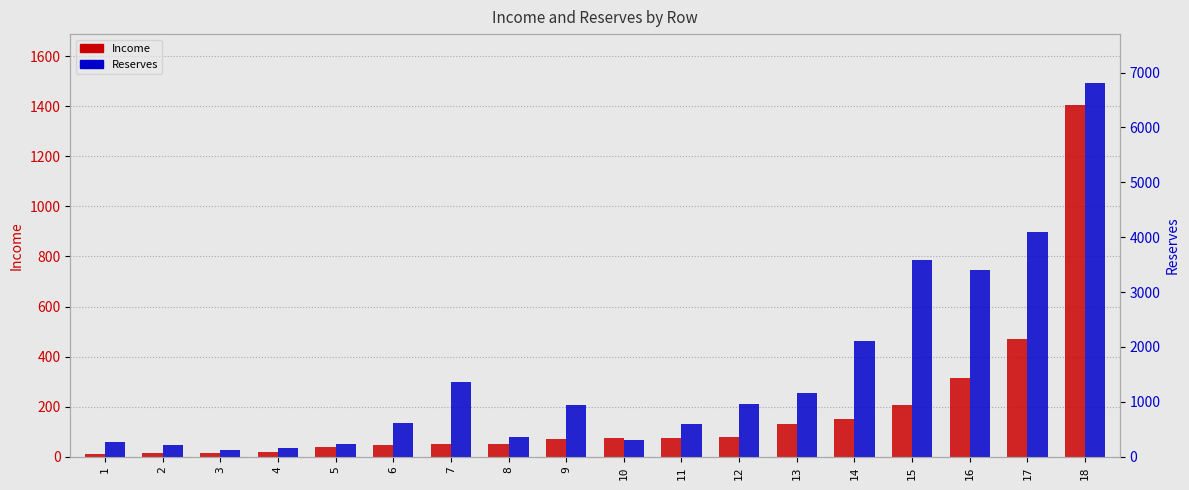

Count the number of data series in this chart.

2